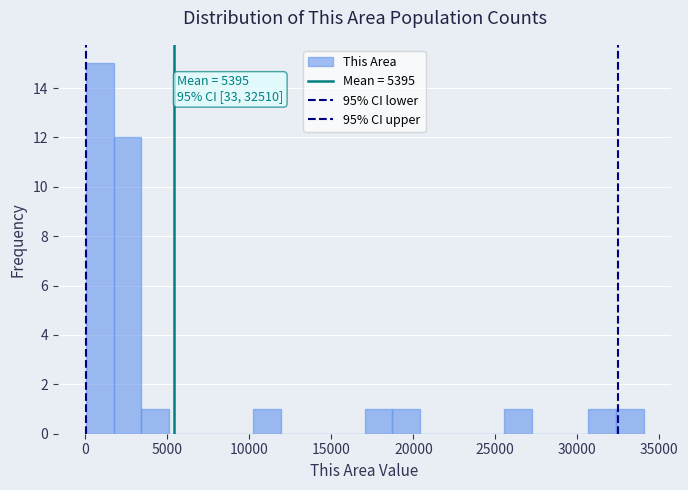

Around what value on the x-axis is the tallest bar? Give the approximate position of its centre, as read against the axis.

1000